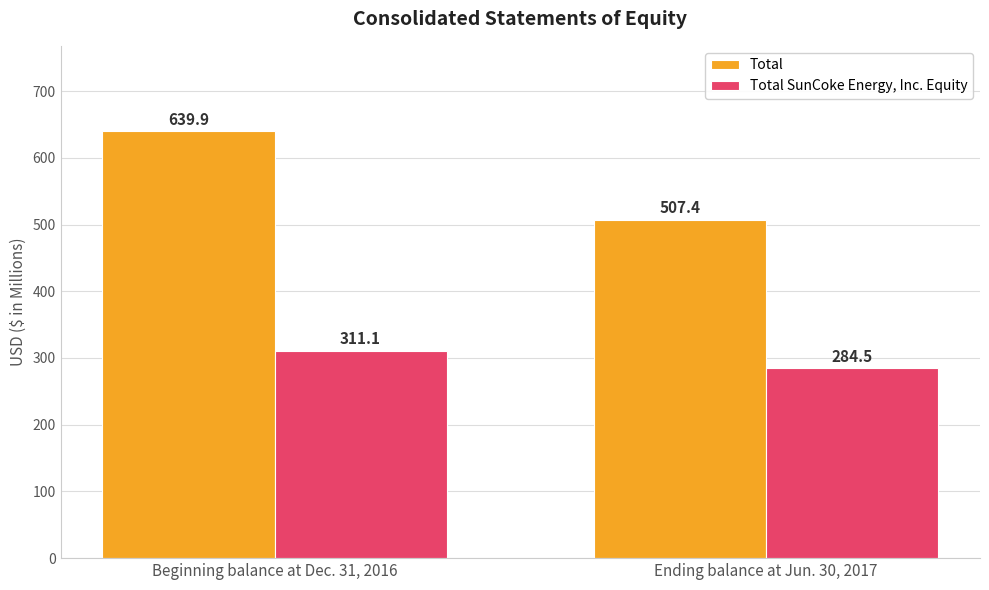

How many values in the Total series exceed 639?

1